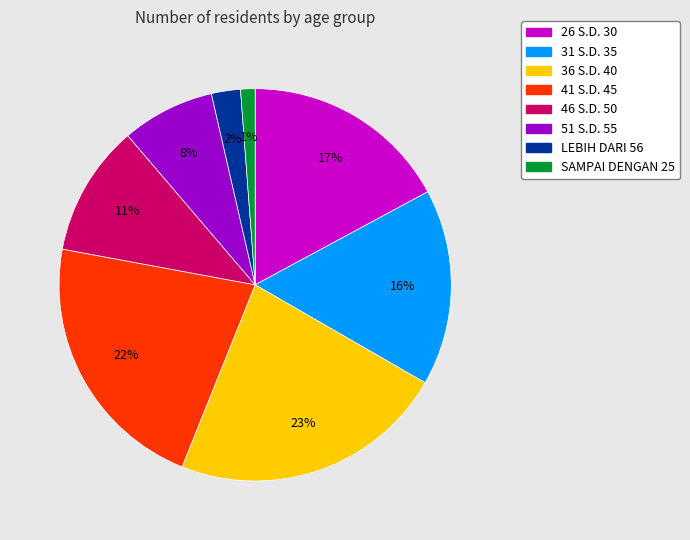

Which category has the biggest portion of the pie?

36 S.D. 40